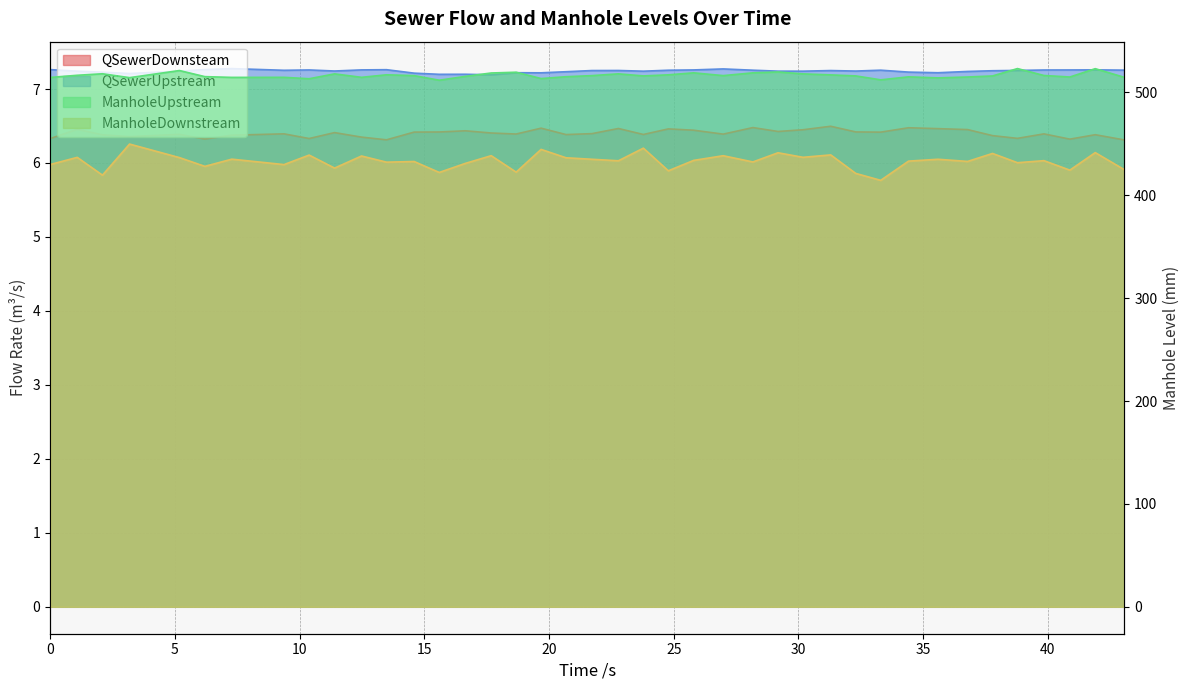

True or false: QSewerUpstream and QSewerDownsteam intersect in this chart.

False